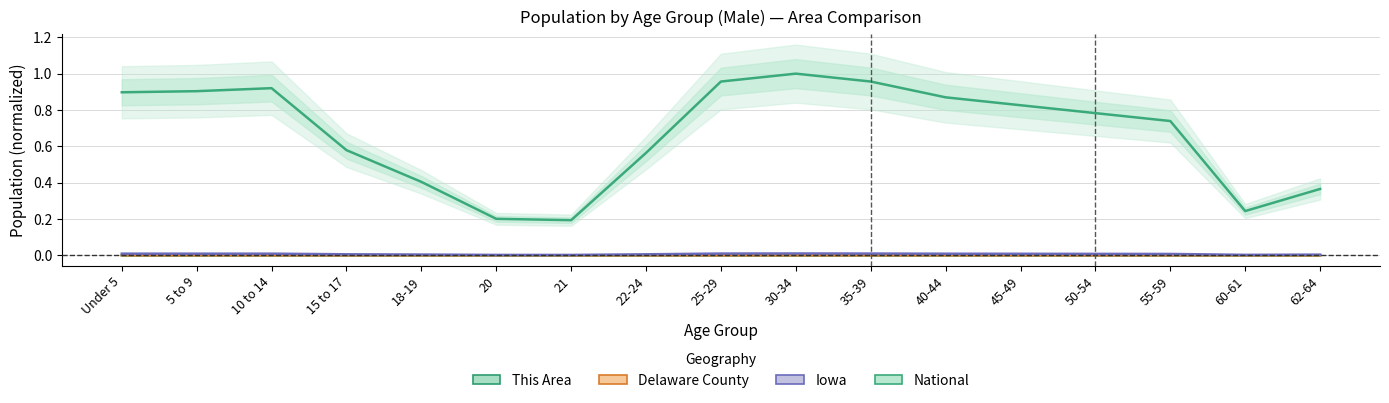

Is this an area chart (filled region under the line)?

No